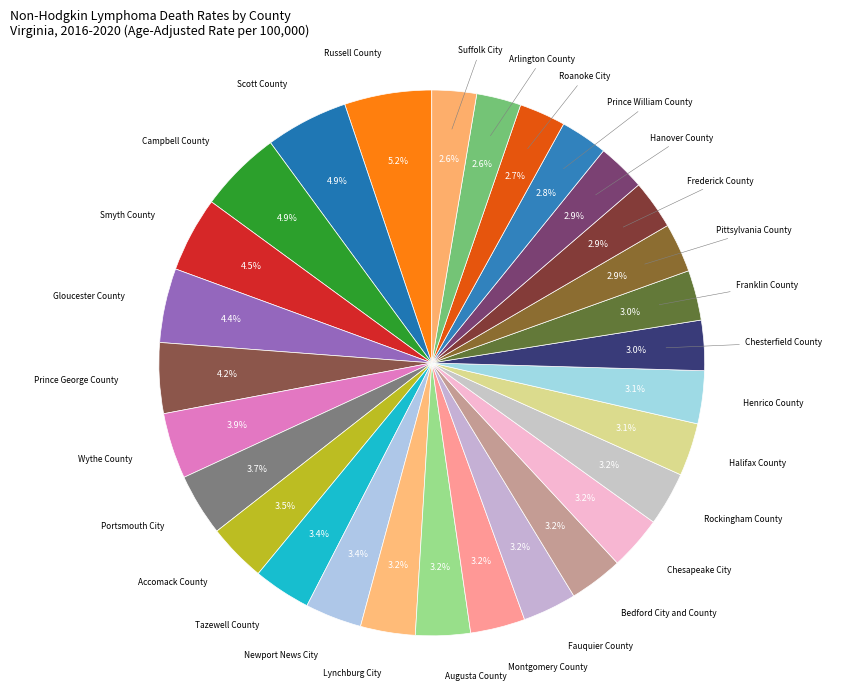

Count the number of slices in the pie.

29